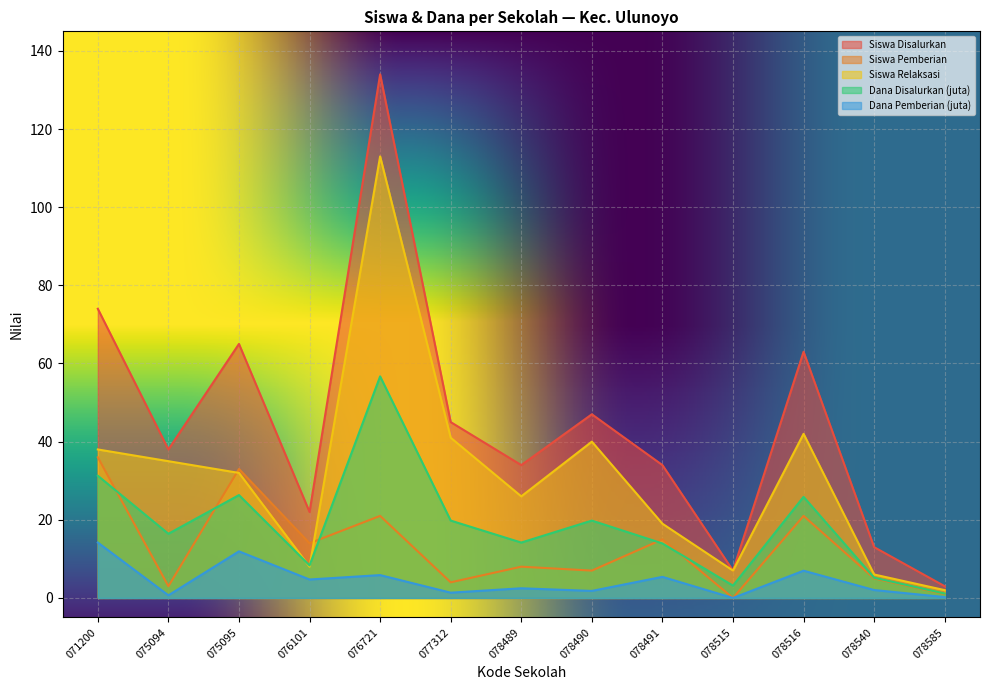

Where is the first local maximum for Siswa Relaksasi?

076721